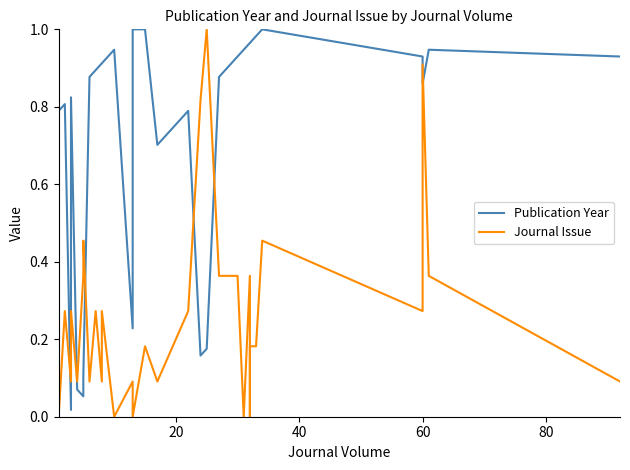

How many interior local peaks does the Publication Year series have?

6